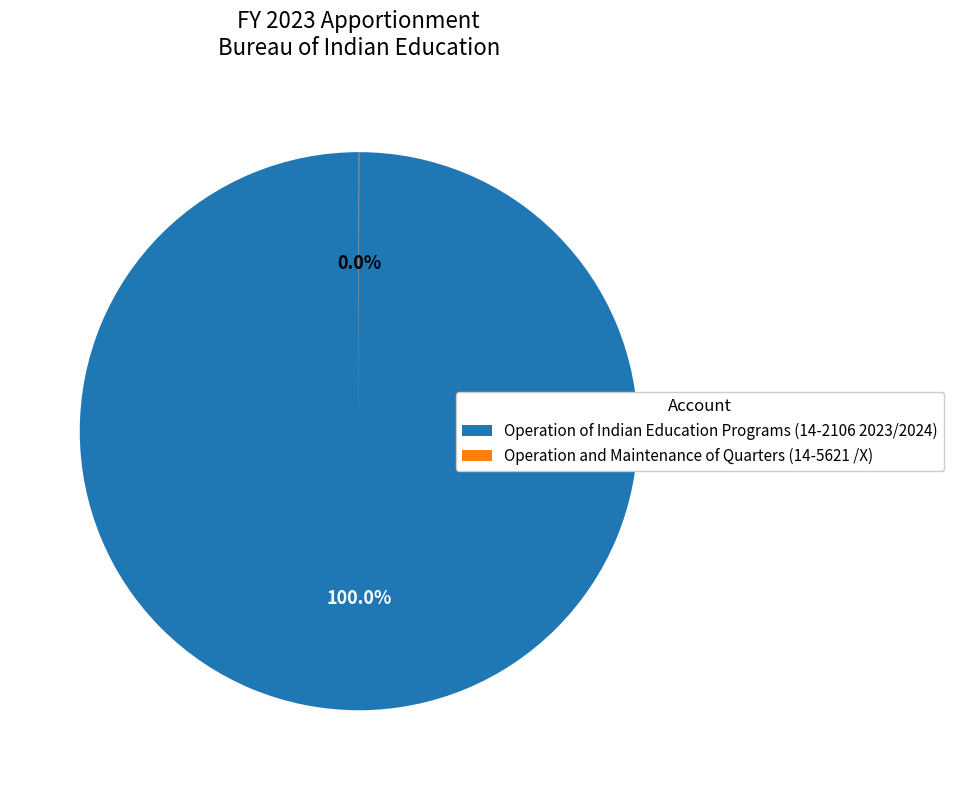

What percentage is the Operation of Indian Education Programs (14-2106 2023/2024) slice, to the nearest percent?

100%